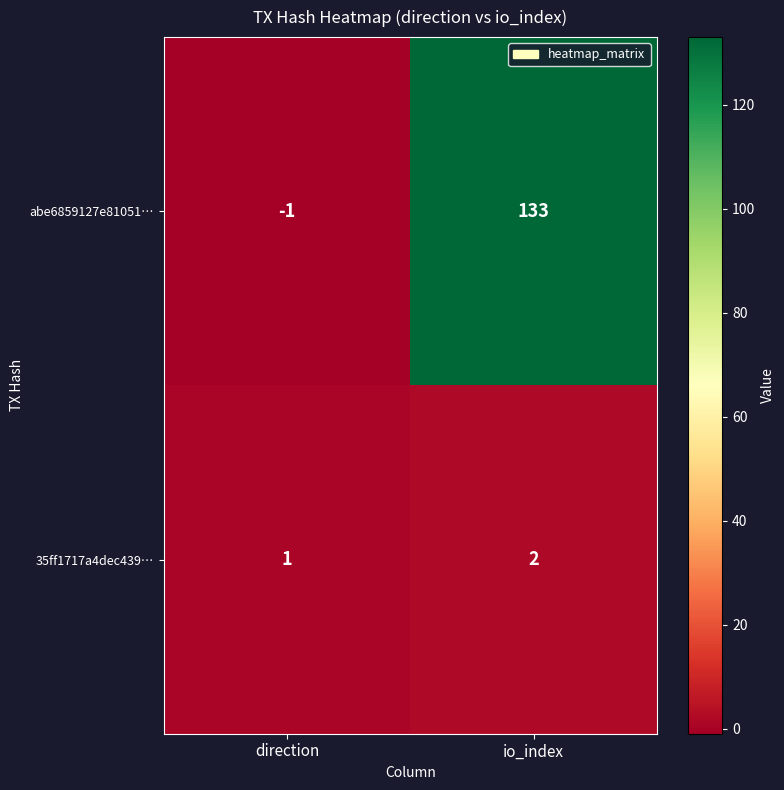

How many categories are shown in the chart?

2